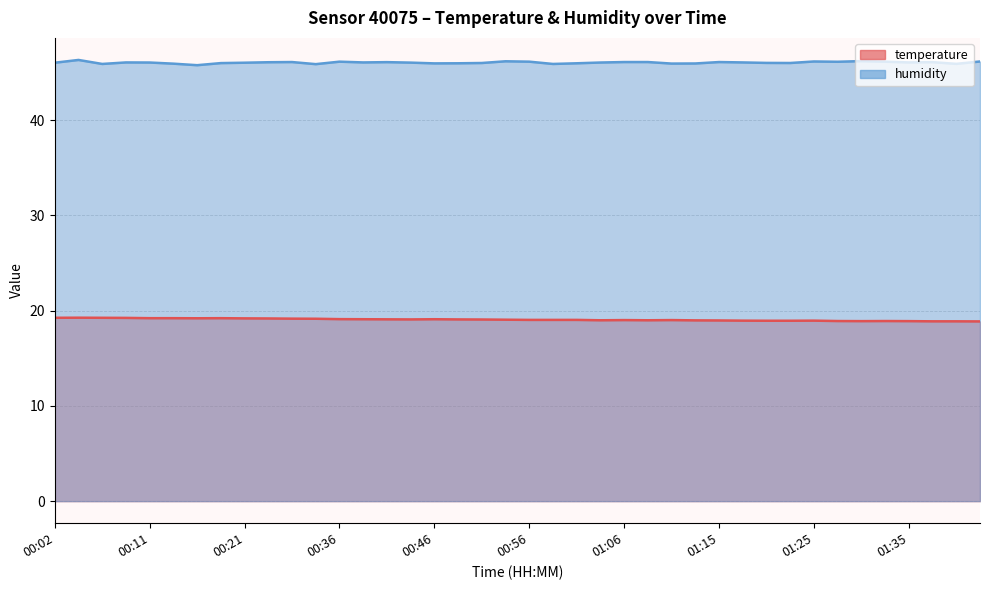

What value does the temperature series have at 01:30?

18.9